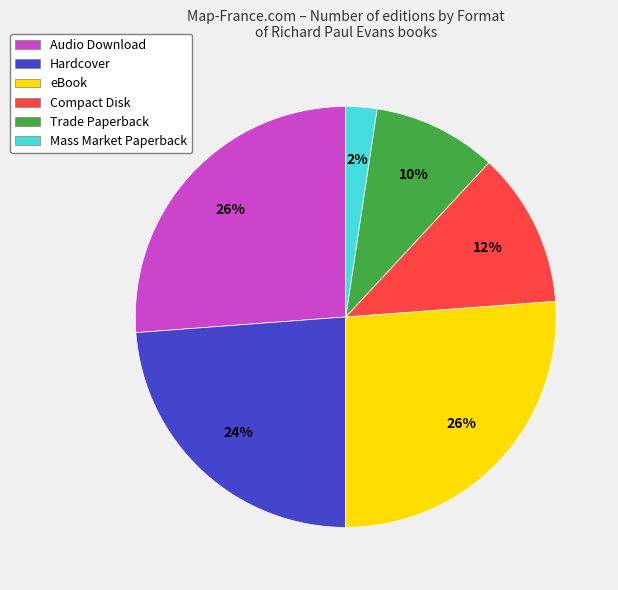

Between Mass Market Paperback and eBook, which is larger?

eBook